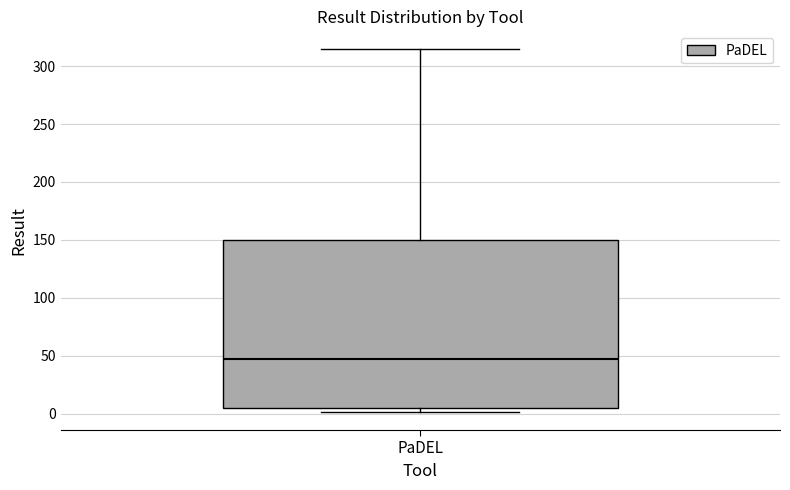

Read this box plot against the y-axis: the position of the median line, the range covered by the box, and the ends of both whiskers. The values are not printed on the chart, so give them approximately, as read against the axis.

median 50, box 5 to 150, whiskers 0 to 315